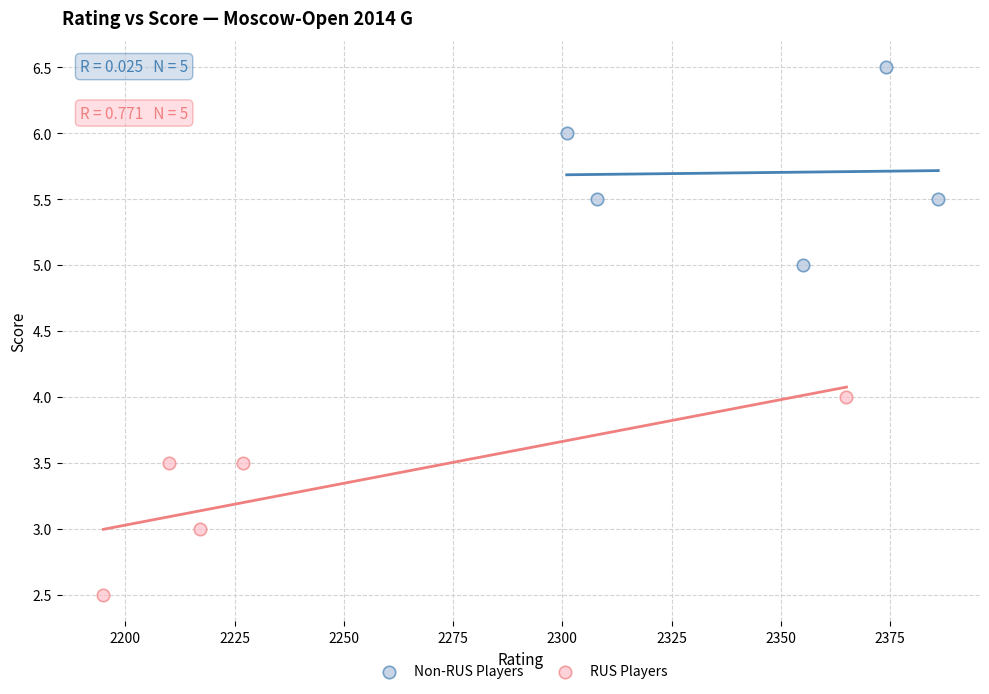

Which series contains the highest Y value?

Non-RUS Players